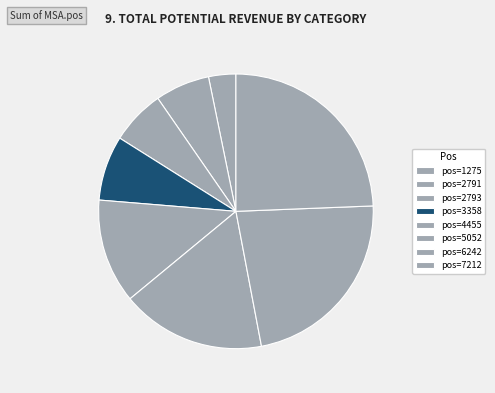

How many slices are in this pie chart?

8